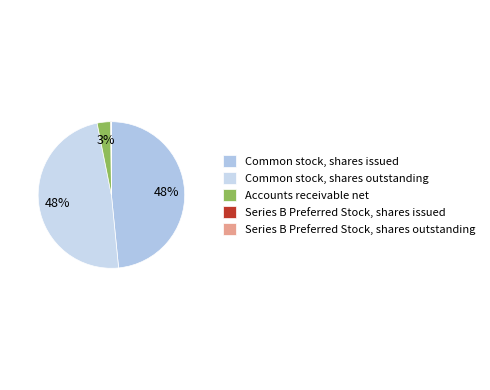

Is it true that Common stock, shares outstanding is 63% of the pie?

False